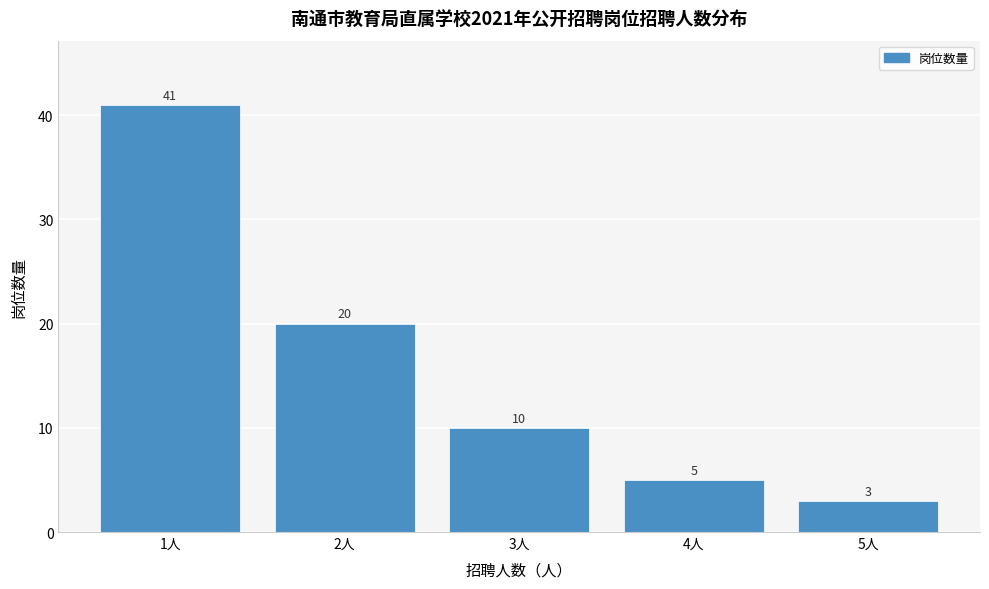

Reading left to right, transcribe all the data shown in this chart.

41	20	10	5	3